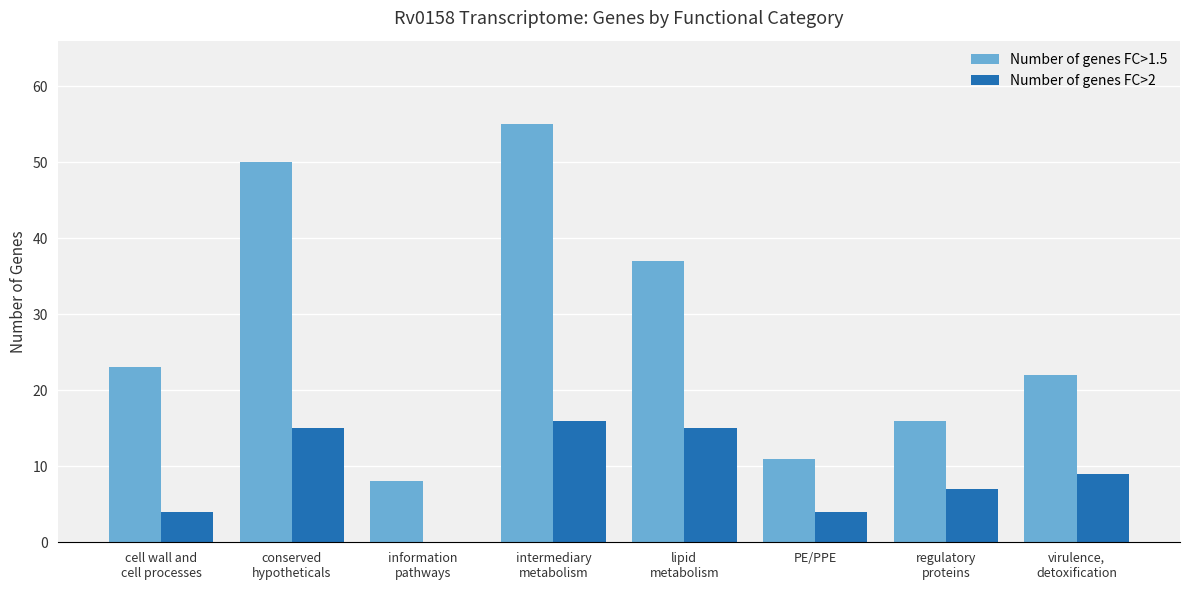

What are all the series names shown in the legend?

Number of genes FC>1.5, Number of genes FC>2